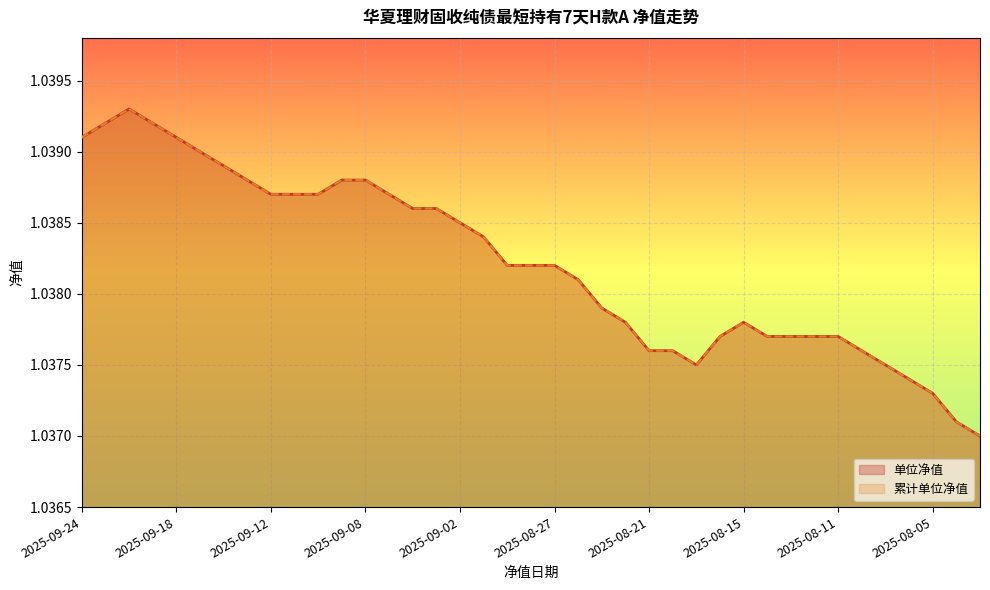

True or false: 累计单位净值 has more than 0 points higher than both neighbors.

True